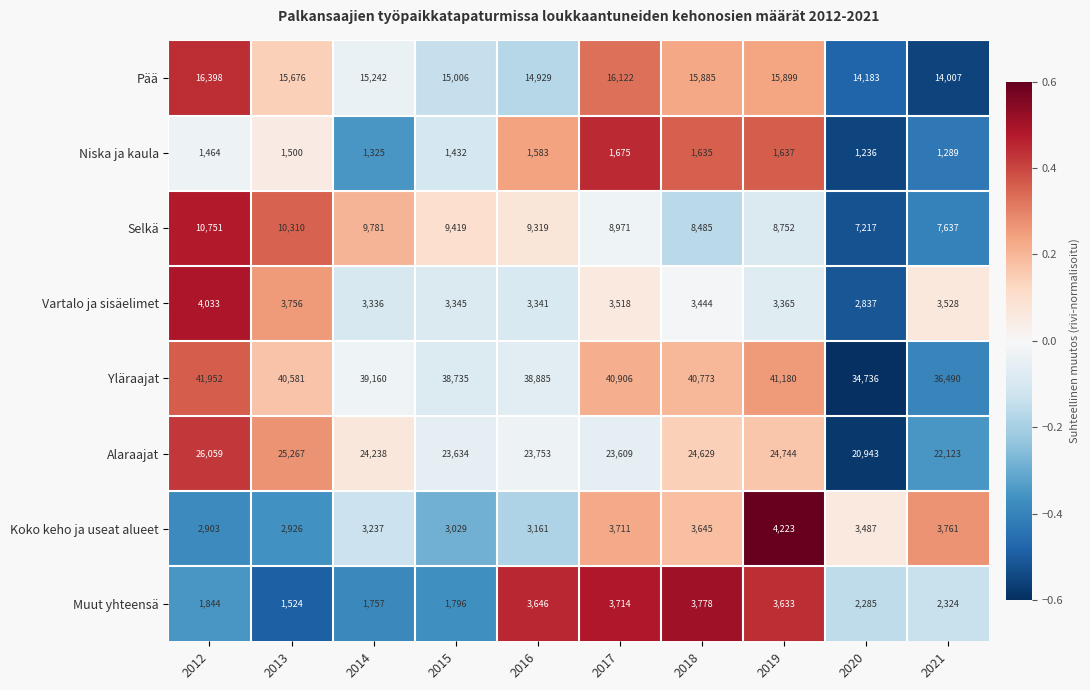

What is the difference between the highest and lowest values at 2020?

33500